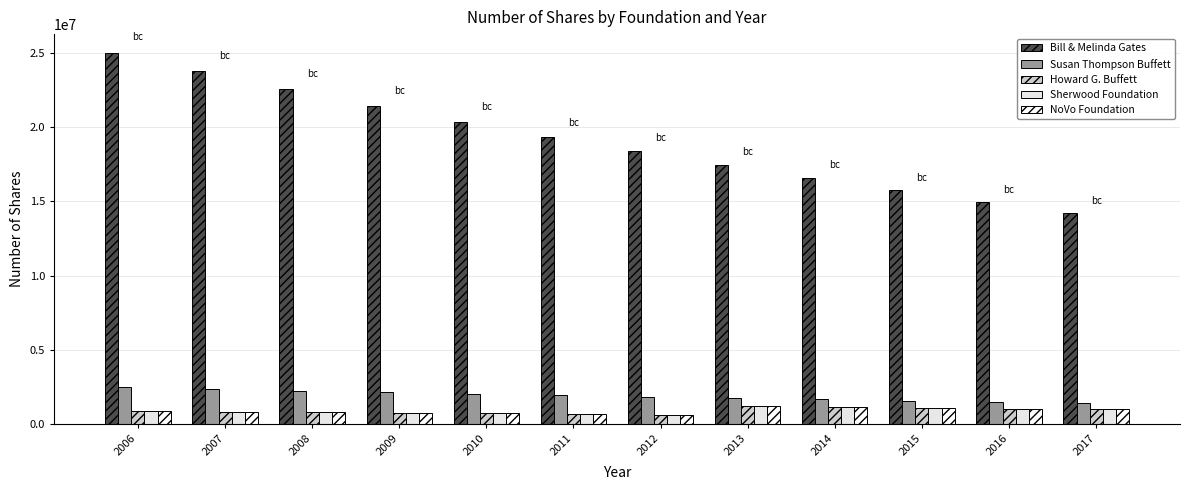

Which series has the largest total across all categories?

Bill & Melinda Gates